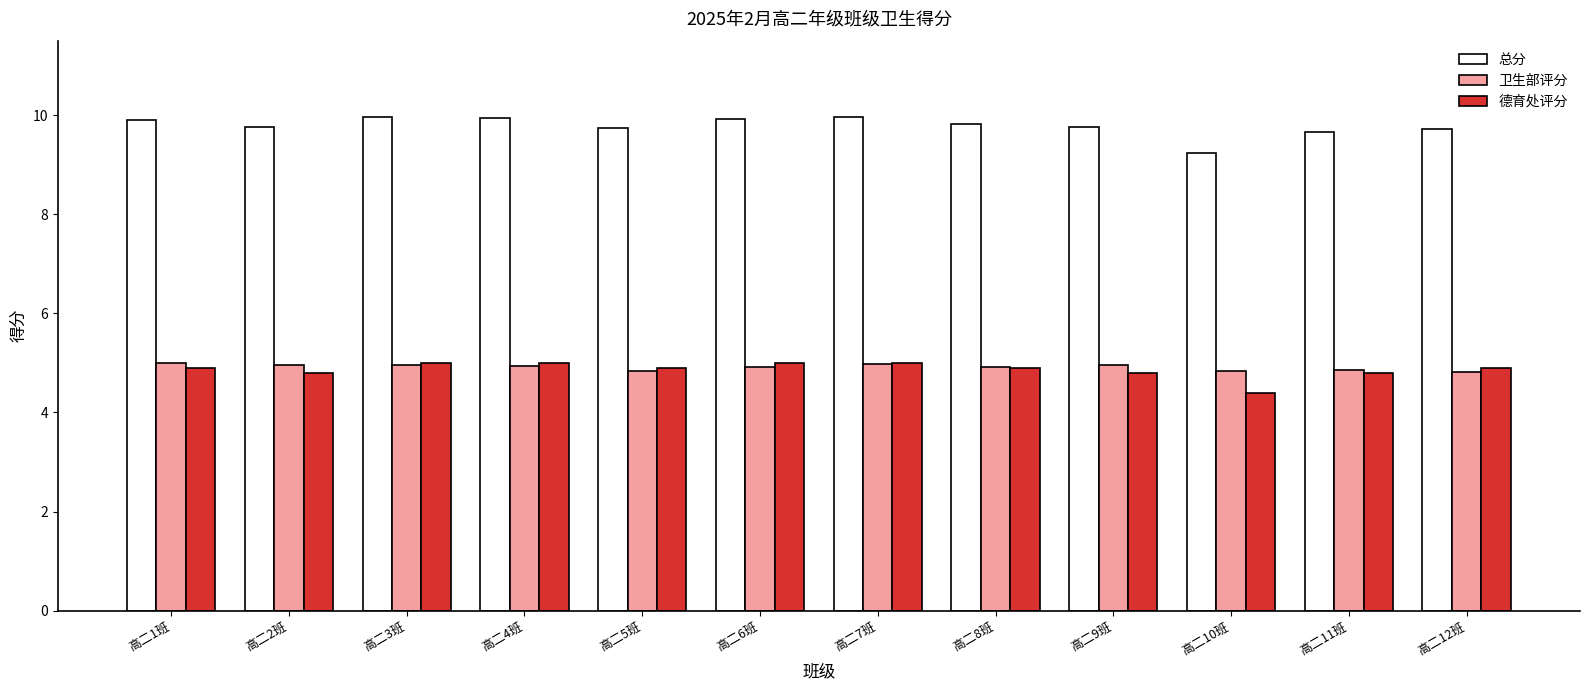

Which series has the largest total across all categories?

总分